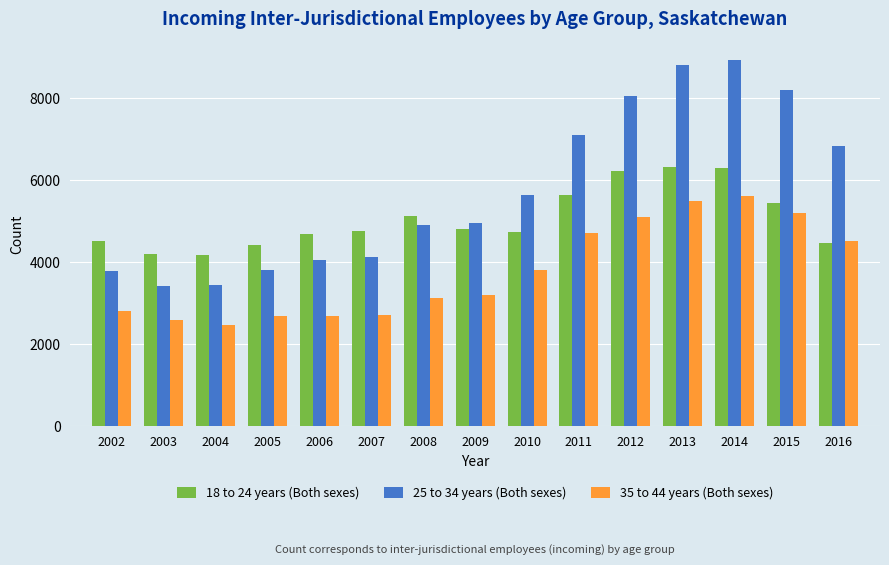

What is the difference between the maximum and minimum values in the 35 to 44 years (Both sexes) series?

3160